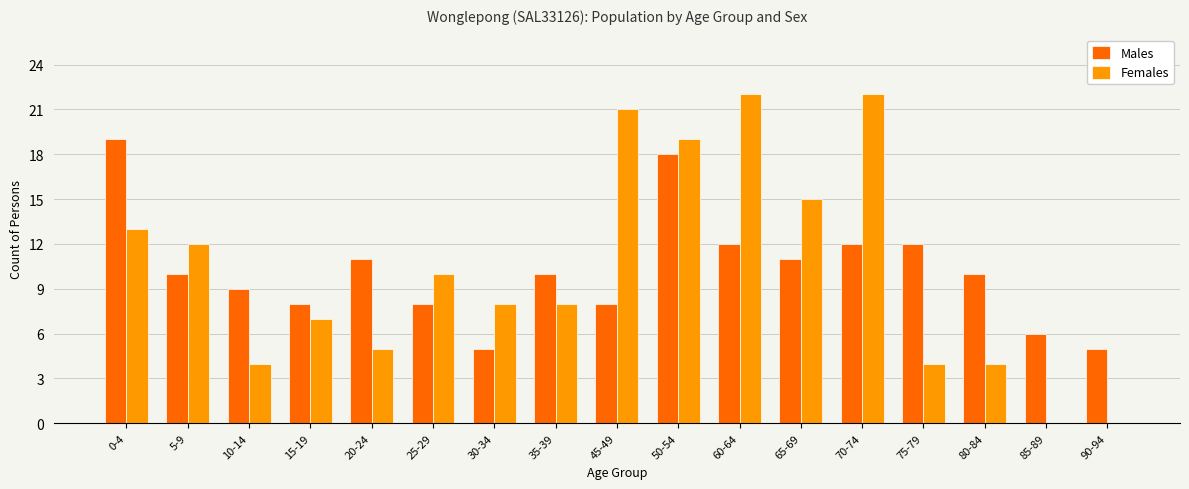

Does the chart contain stacked bars?

No